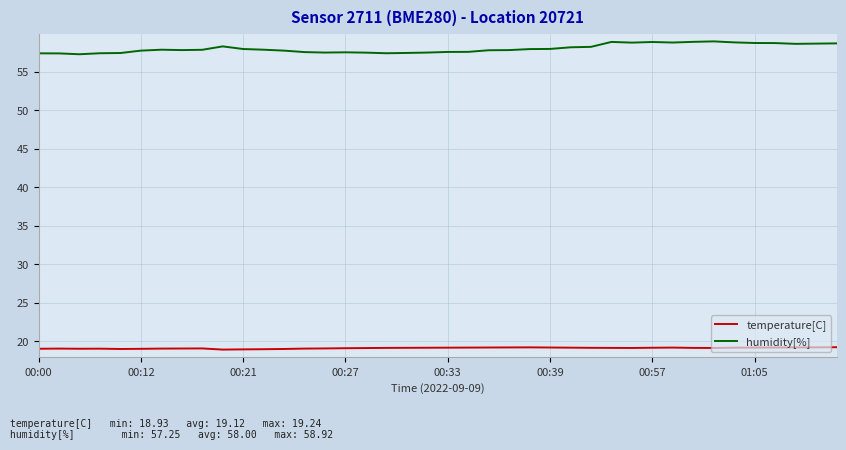

What is the sum of all humidity[%] values?

2319.9